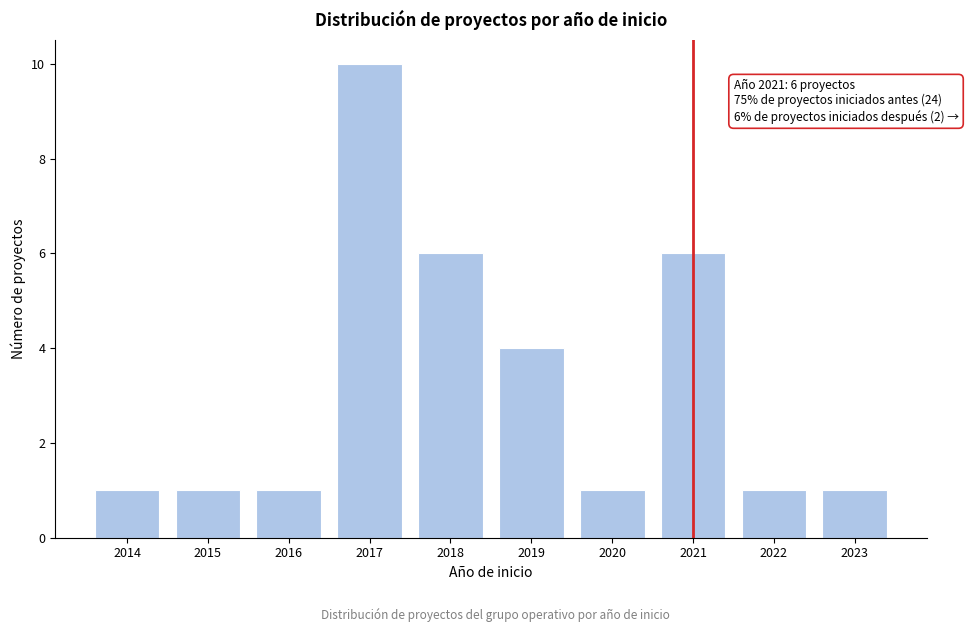

Reading left to right, what are all the values shown in this chart?

2014=1	2015=1	2016=1	2017=10	2018=6	2019=4	2020=1	2021=6	2022=1	2023=1